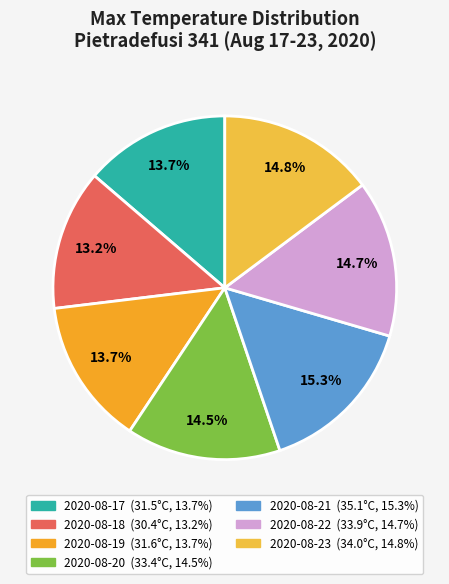

To the nearest percent, what portion does 2020-08-22 represent?

15%